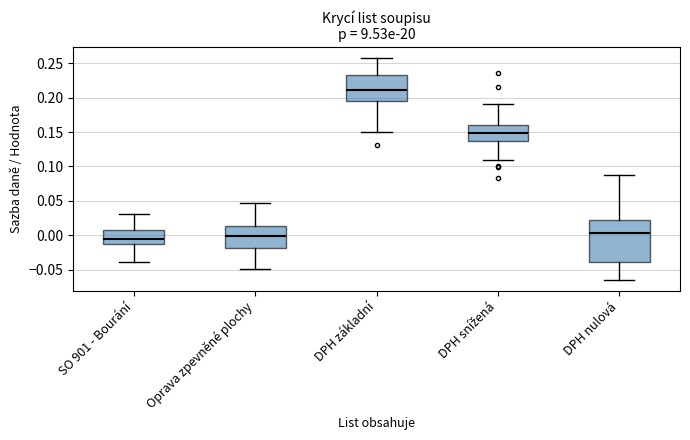

Reading left to right, transcribe this box plot: for each box, give where its median line is, the range the box spans, and where its two whiskers end, as read against the y-axis. The values are not printed on the chart, so give them approximately, as read against the axis.

SO 901 - Bourání: median -0.005, box -0.010 to 0.005, whiskers -0.040 to 0.030
Oprava zpevněné plochy: median 0.000, box -0.020 to 0.015, whiskers -0.050 to 0.045
DPH základní: median 0.210, box 0.195 to 0.230, whiskers 0.150 to 0.255
DPH snížená: median 0.150, box 0.135 to 0.160, whiskers 0.110 to 0.190
DPH nulová: median 0.005, box -0.040 to 0.025, whiskers -0.065 to 0.090